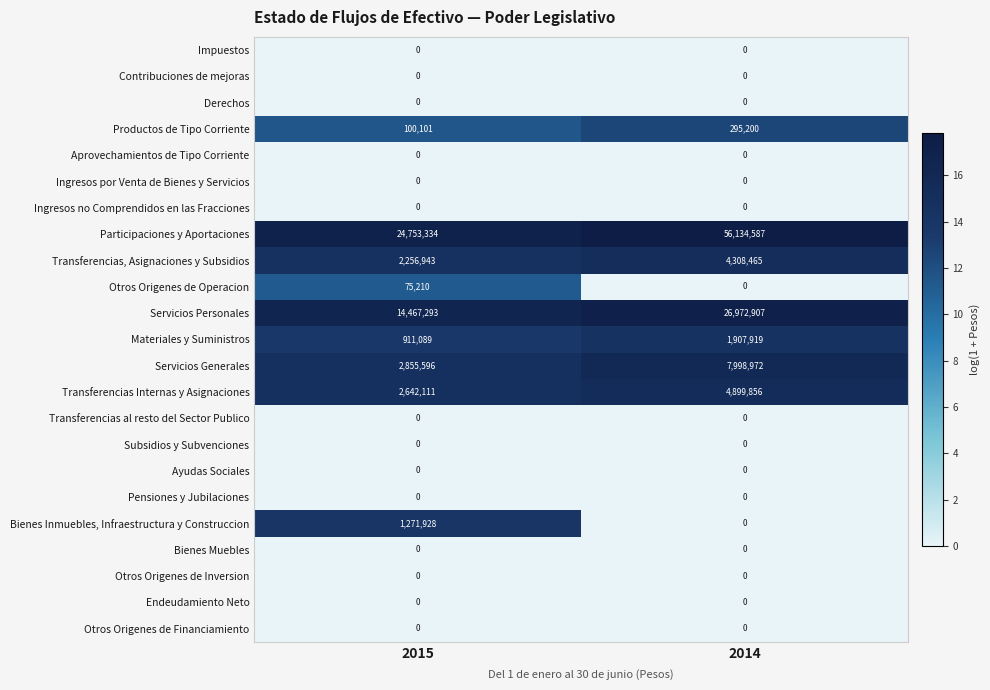

The value of Bienes Inmuebles, Infraestructura y Construccion at 2014 is 0. True or false?

True